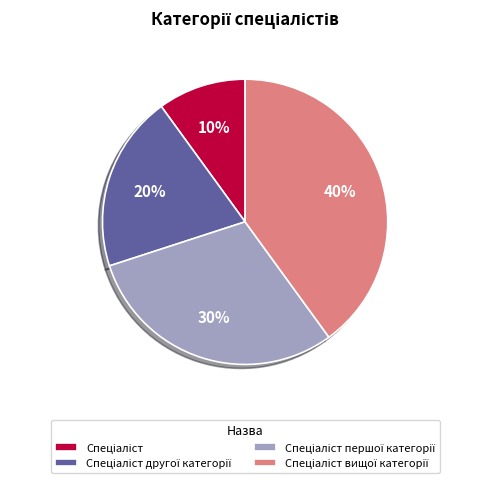

To the nearest percent, what is the average slice percentage?

25%